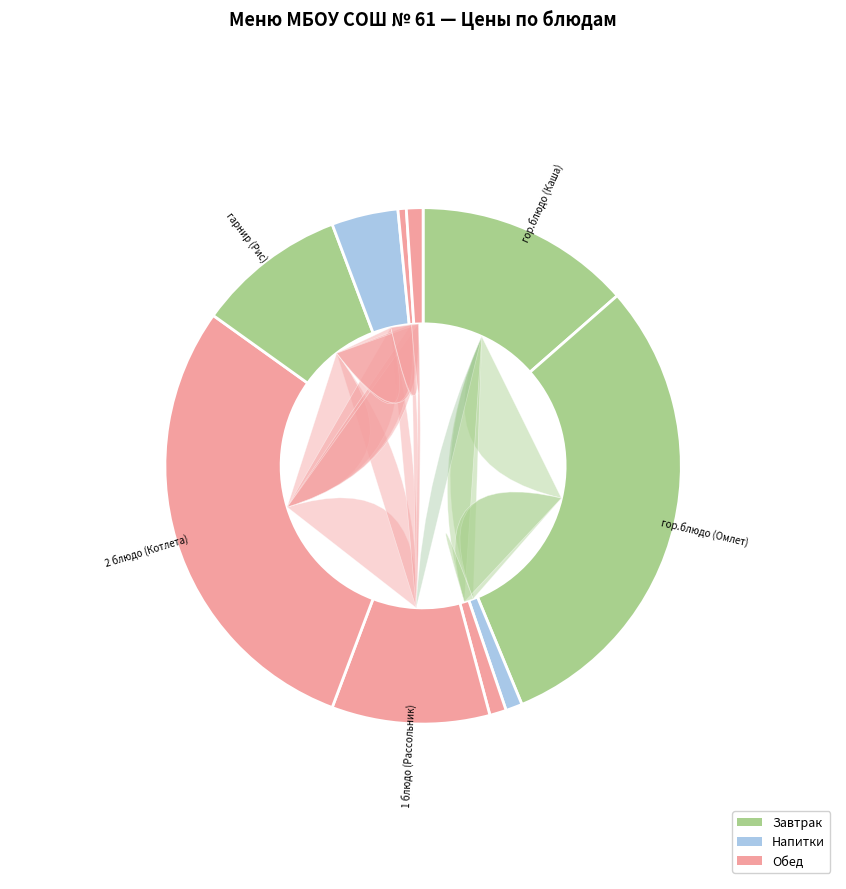

Which category has the biggest portion of the pie?

гор.блюдо (Омлет)